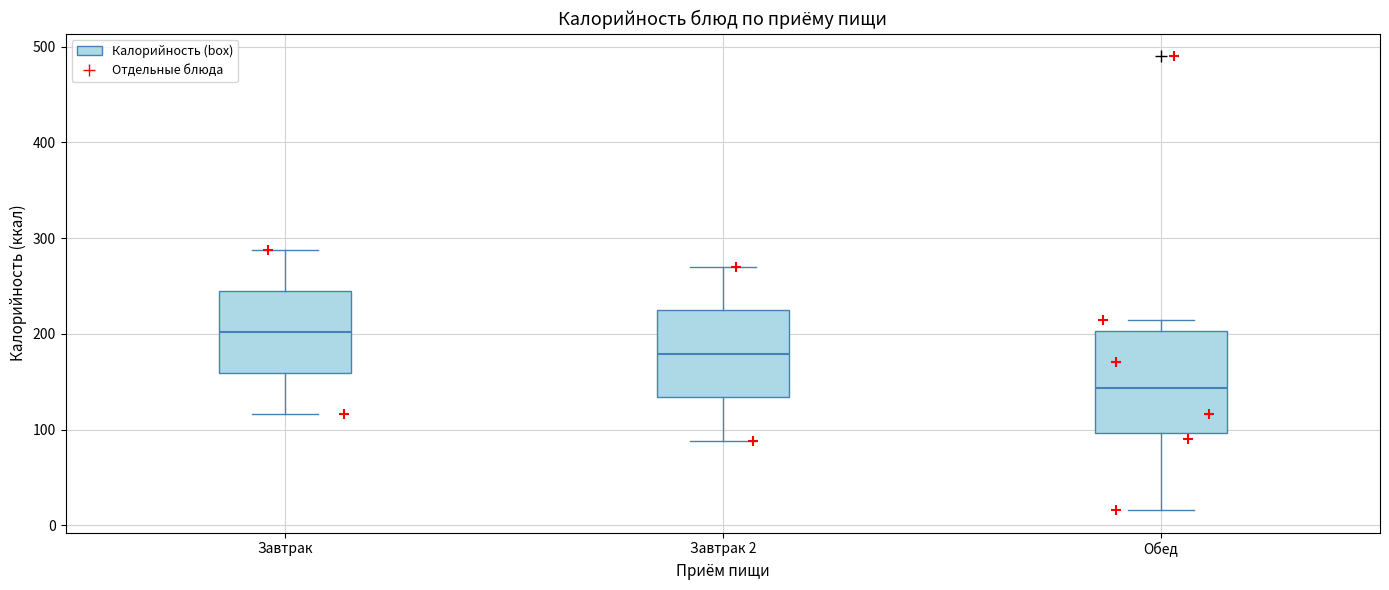

Which box has the highest median line?

Завтрак